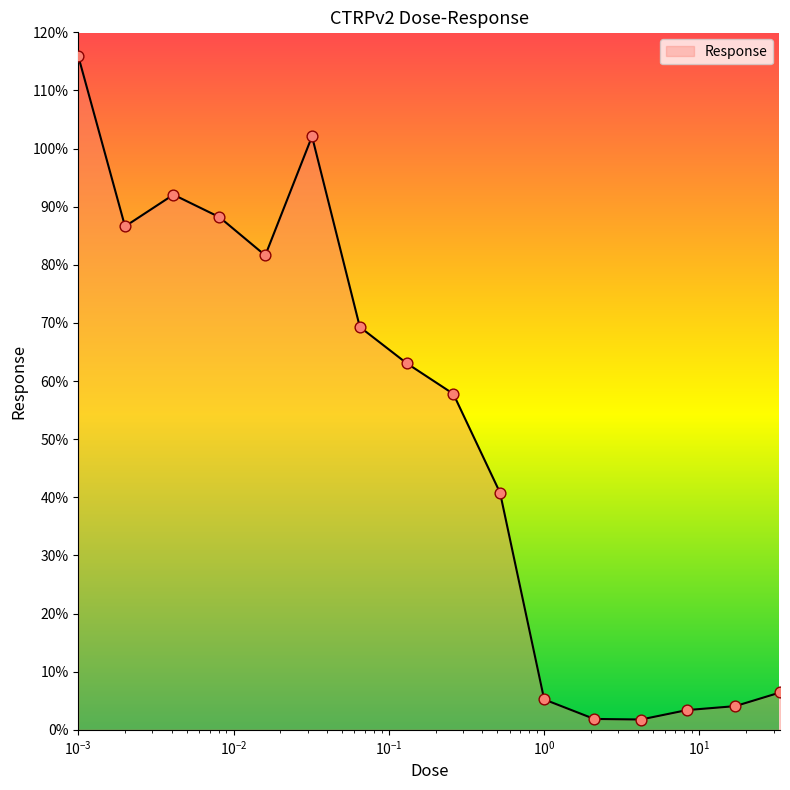

What is the greatest value displayed?

115.9